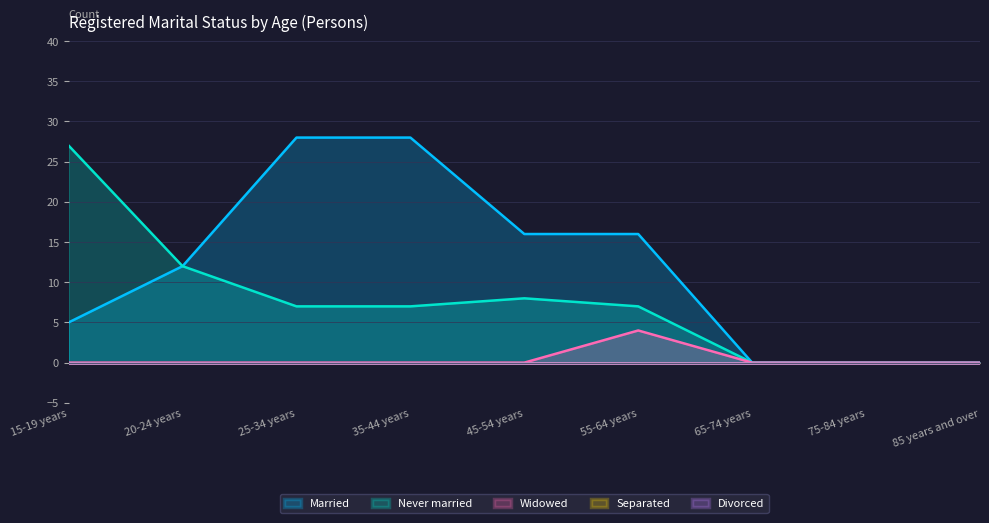

How many data points in Widowed are above 0?

1